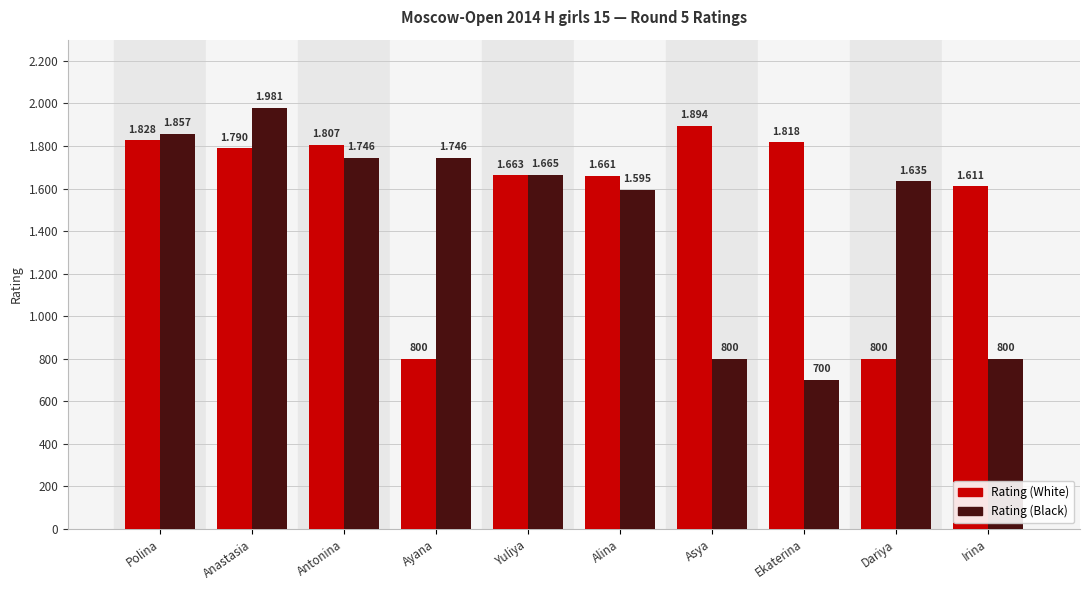

At which category does the chart reach its peak across all series?

Anastasia